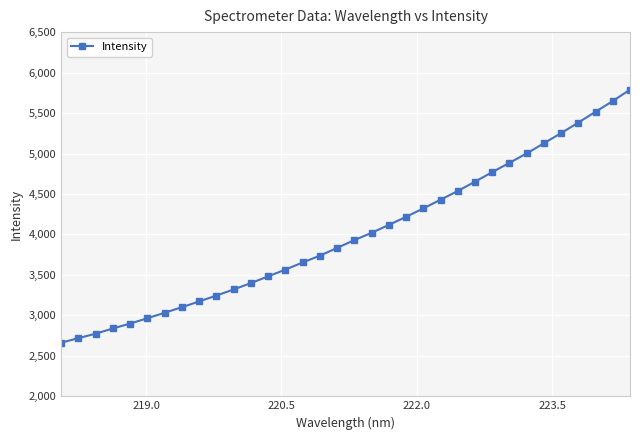

What is the difference between the maximum and minimum values?

3127.0